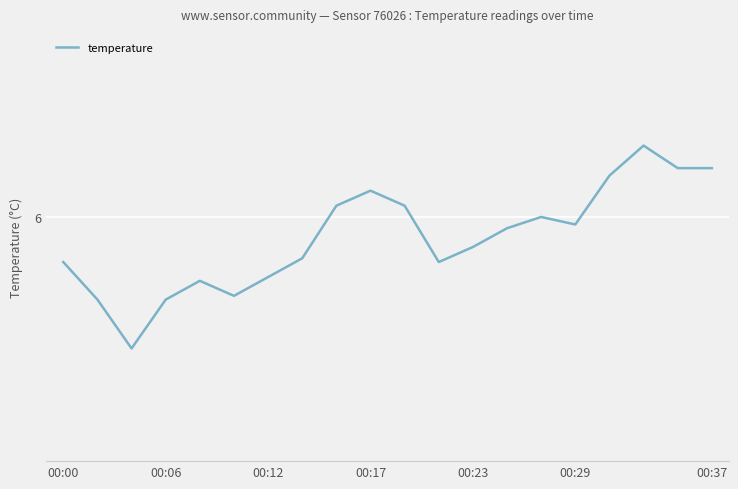

What is the smallest value displayed?

5.7